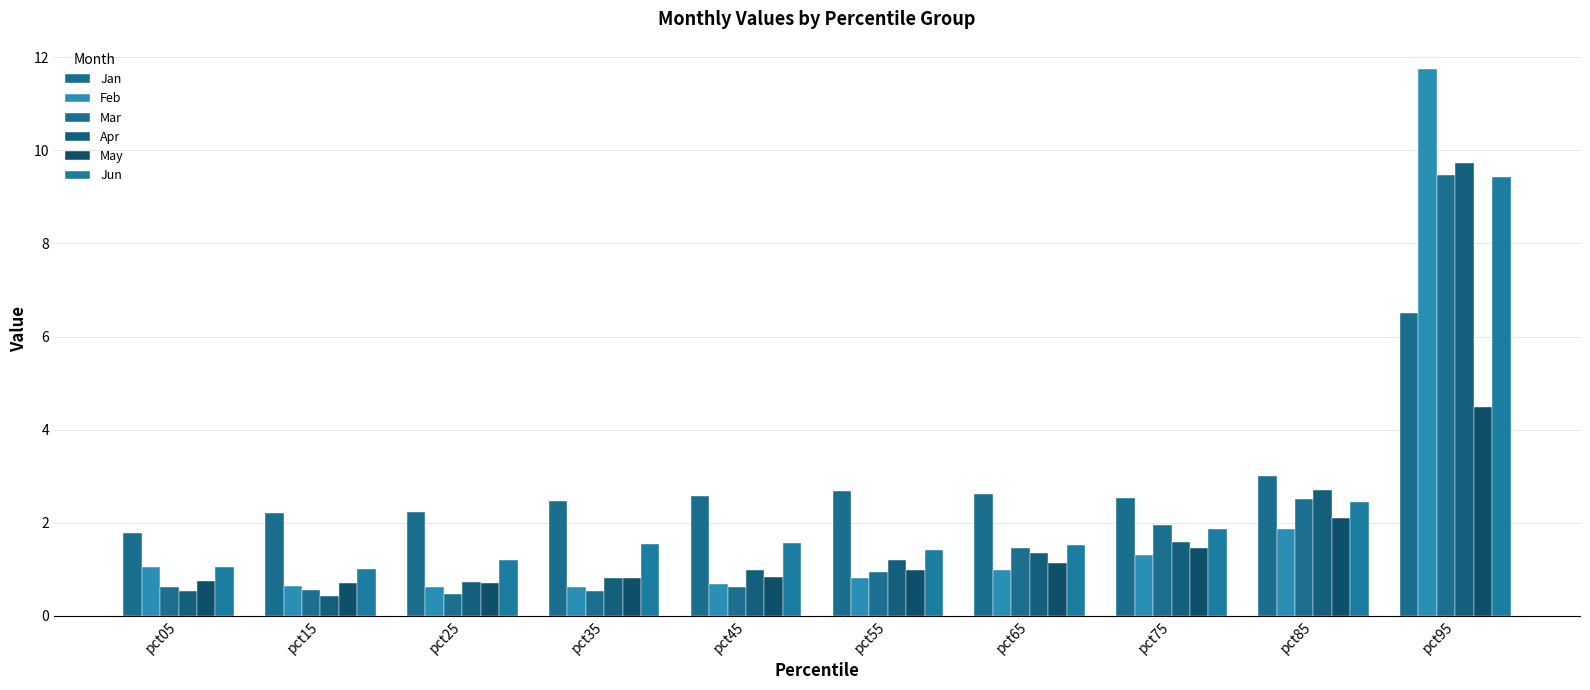

What is the approximate value of Apr at pct45?

1.0